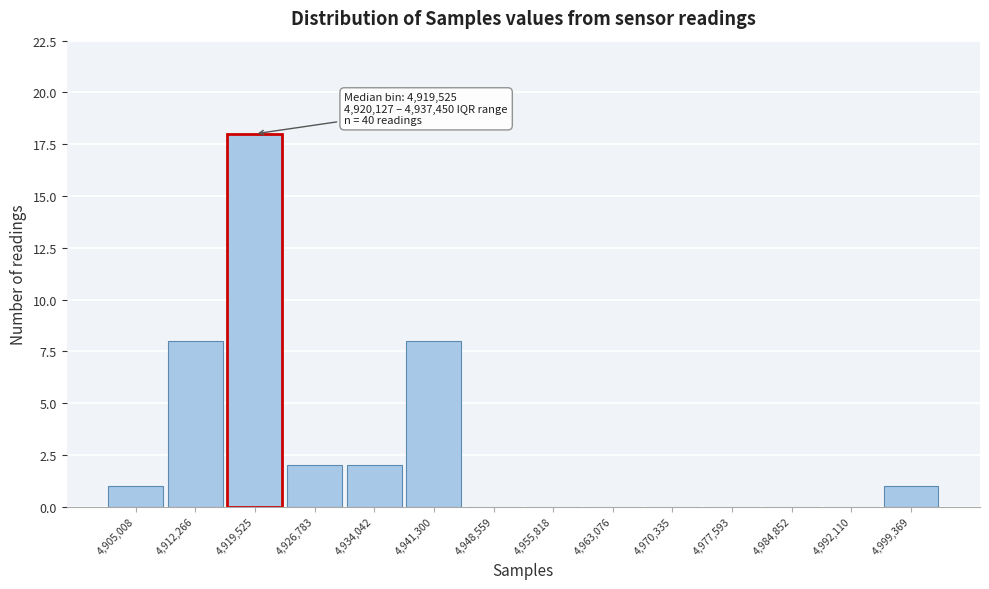

Reading left to right, what are all the values shown in this chart?

4,905,008=1	4,912,266=8	4,919,525=18	4,926,783=2	4,934,042=2	4,941,300=8	4,948,559=0	4,955,818=0	4,963,076=0	4,970,335=0	4,977,593=0	4,984,852=0	4,992,110=0	4,999,369=1